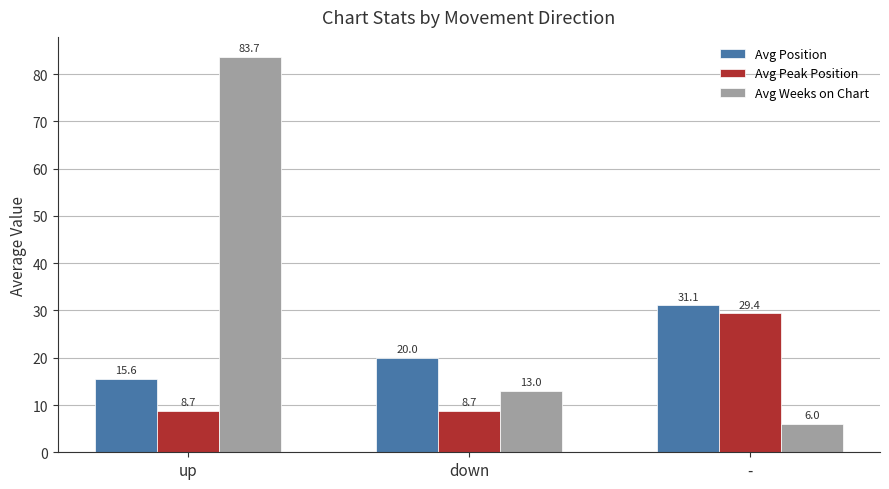

Reading right to left, transcribe all the data shown in this chart.

Avg Position: -=31.1	down=20.0	up=15.6
Avg Peak Position: -=29.4	down=8.7	up=8.7
Avg Weeks on Chart: -=6.0	down=13.0	up=83.7